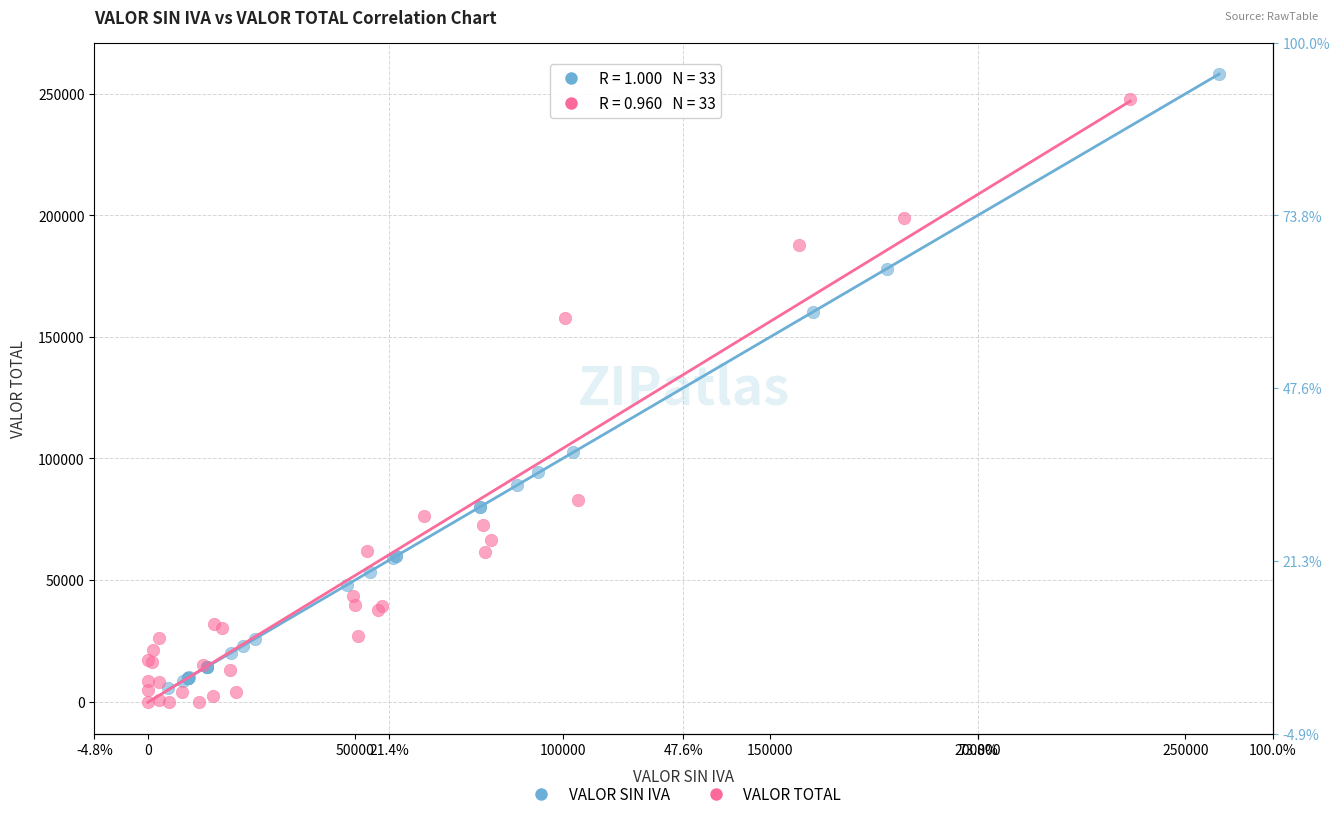

Which series has the widest spread of Y values?

VALOR SIN IVA